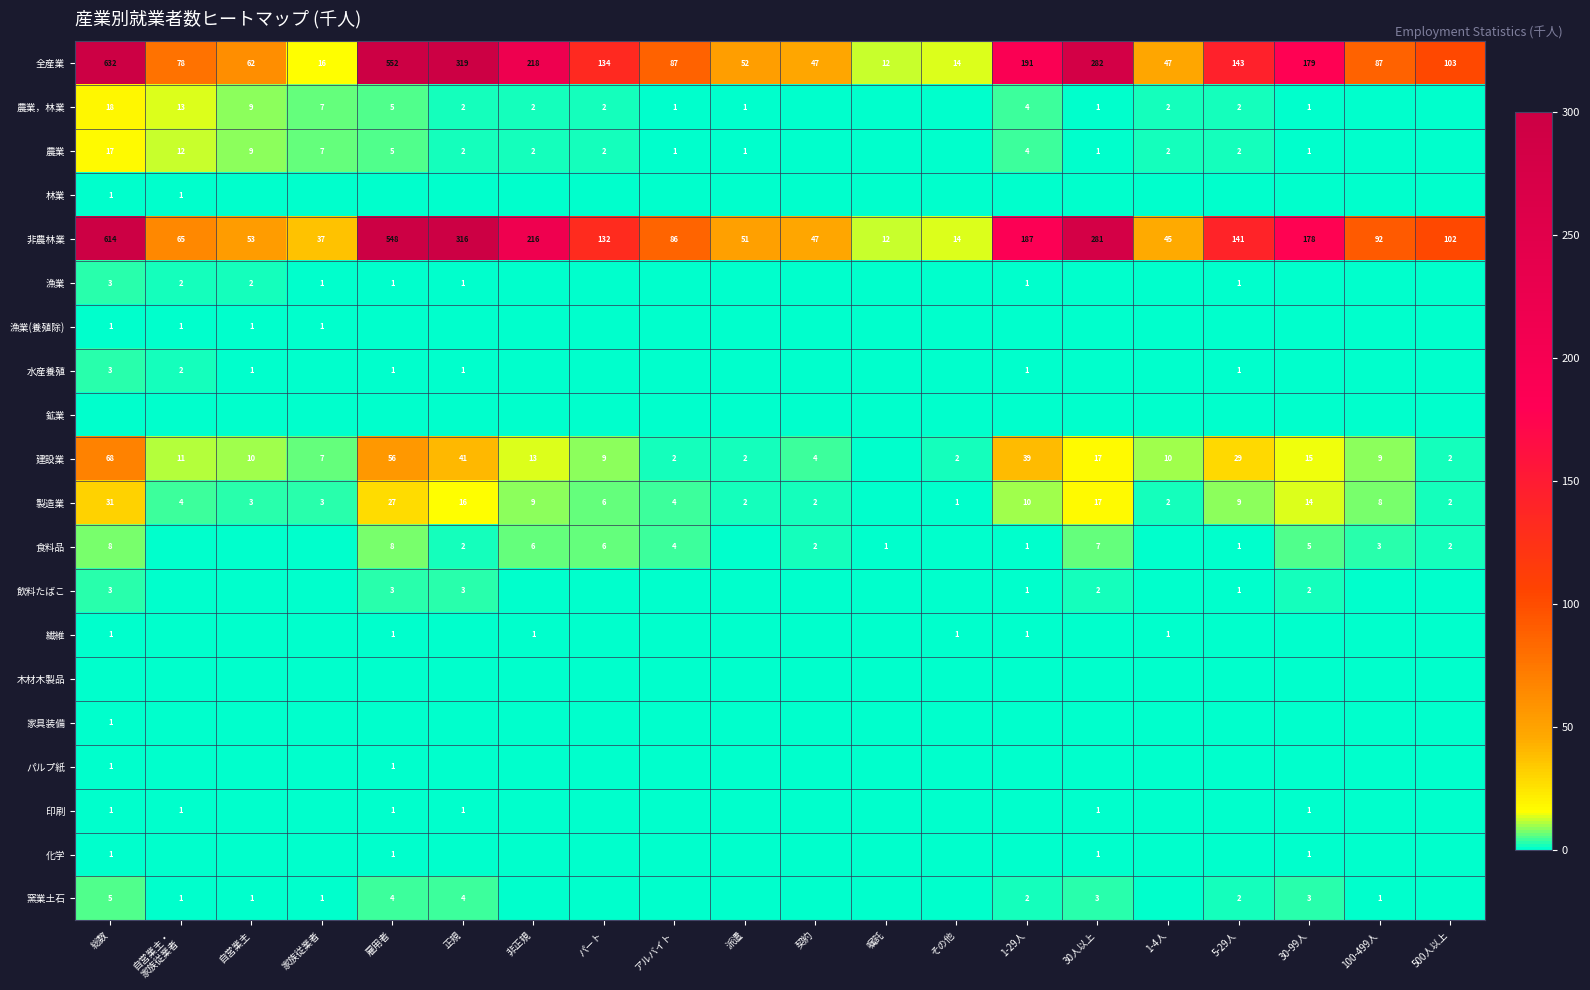

What is the sum of all 非農林業 values?

3217